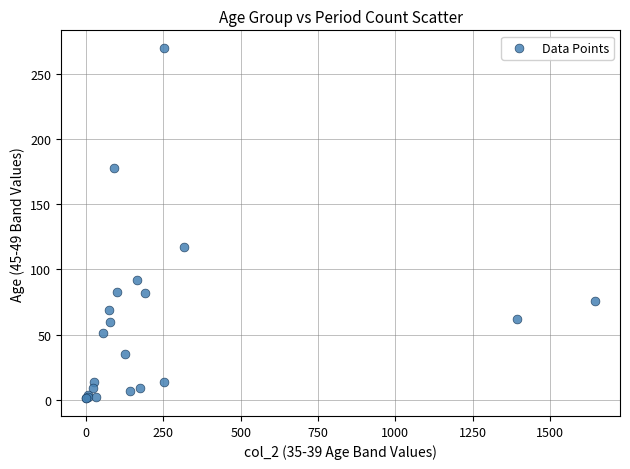

What Y value in the scatter plot is closest to 135?

117